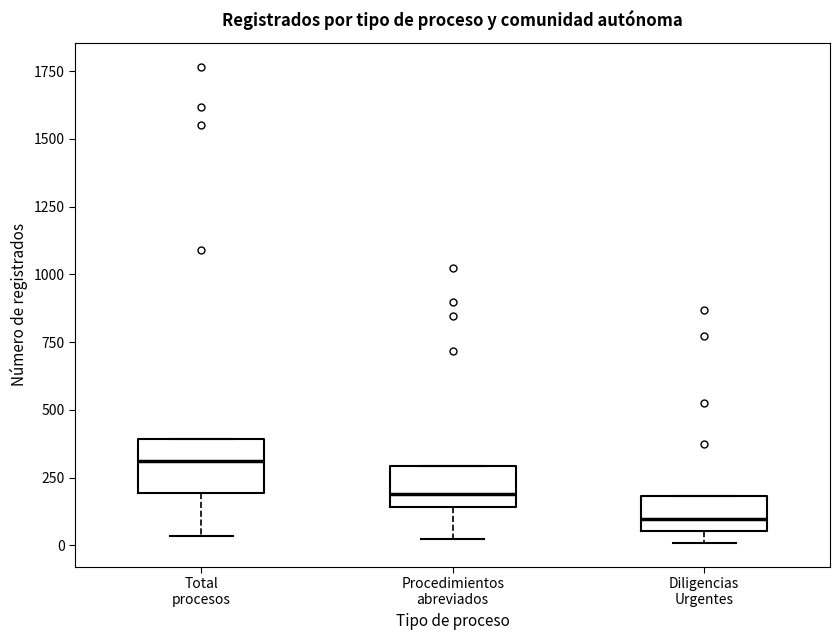

Reading left to right, read every box against the y-axis: the position of its median line, the range the box covers, and the ends of its whiskers. The values are not printed on the chart, so give them approximately, as read against the axis.

Total procesos: median 300, box 200 to 400, whiskers 50 to 400
Procedimientos abreviados: median 200, box 150 to 300, whiskers 0 to 300
Diligencias Urgentes: median 100, box 50 to 200, whiskers 0 to 200